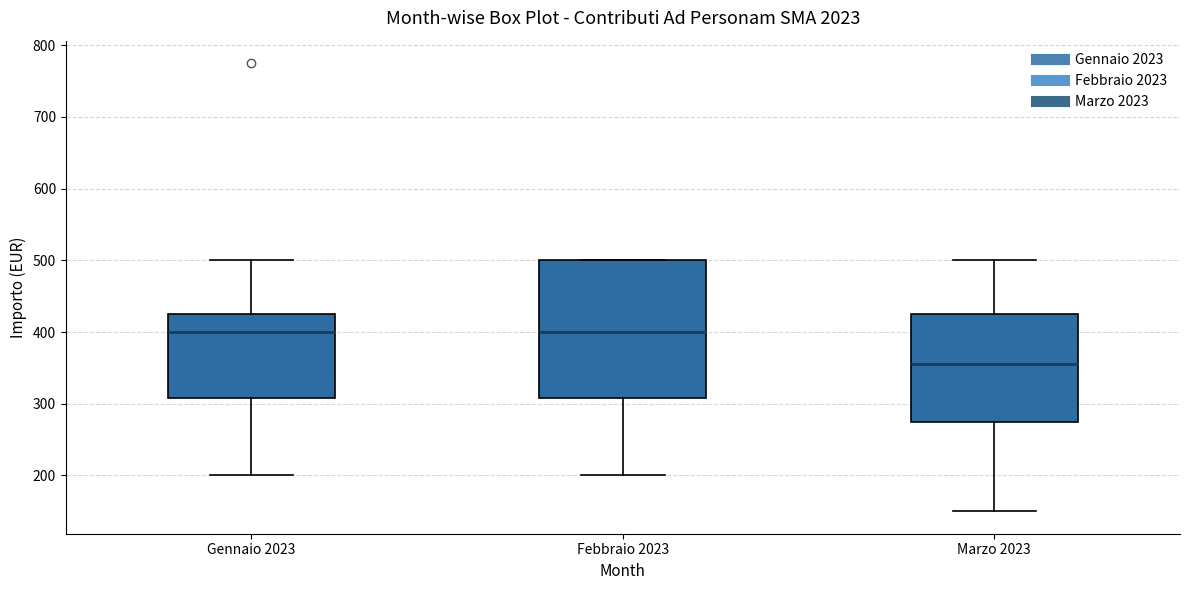

Which box is the tallest, from its lower edge to its upper edge?

Febbraio 2023